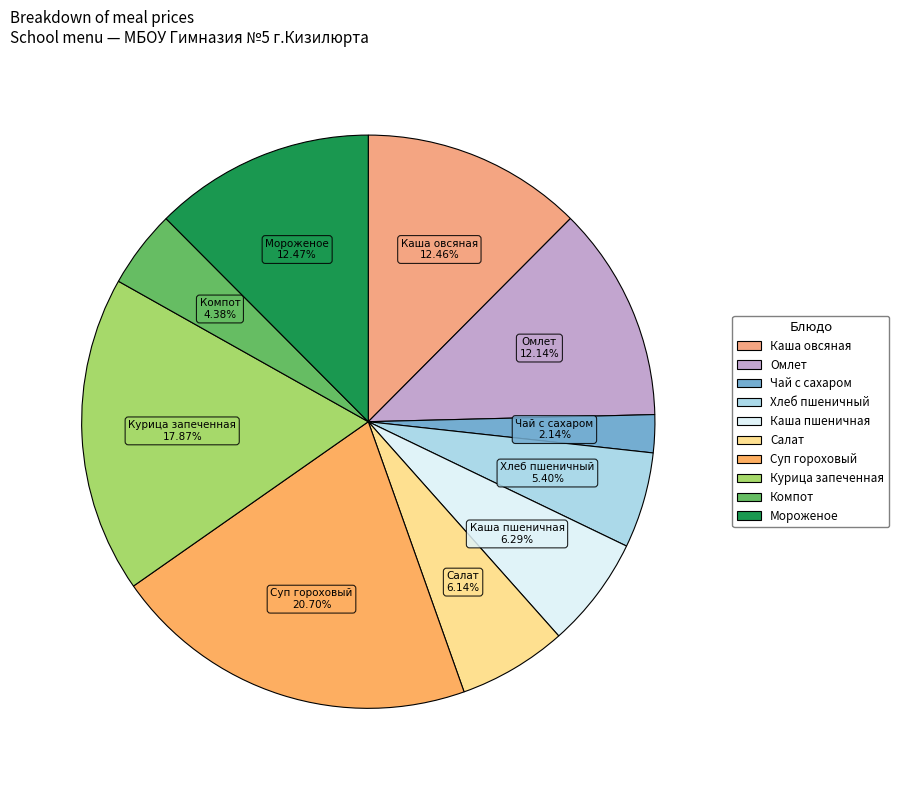

How many slices are in this pie chart?

10